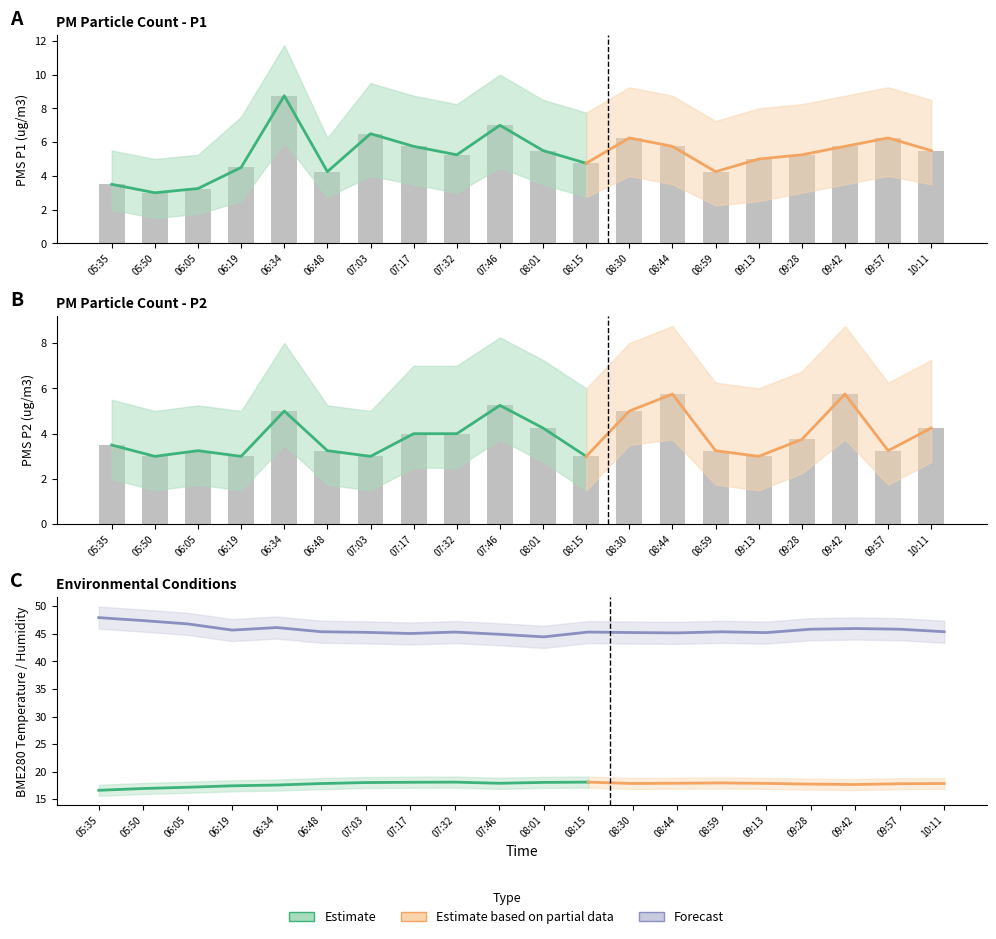

What is the difference between the maximum and minimum values in the PMS_P2 series?

2.8